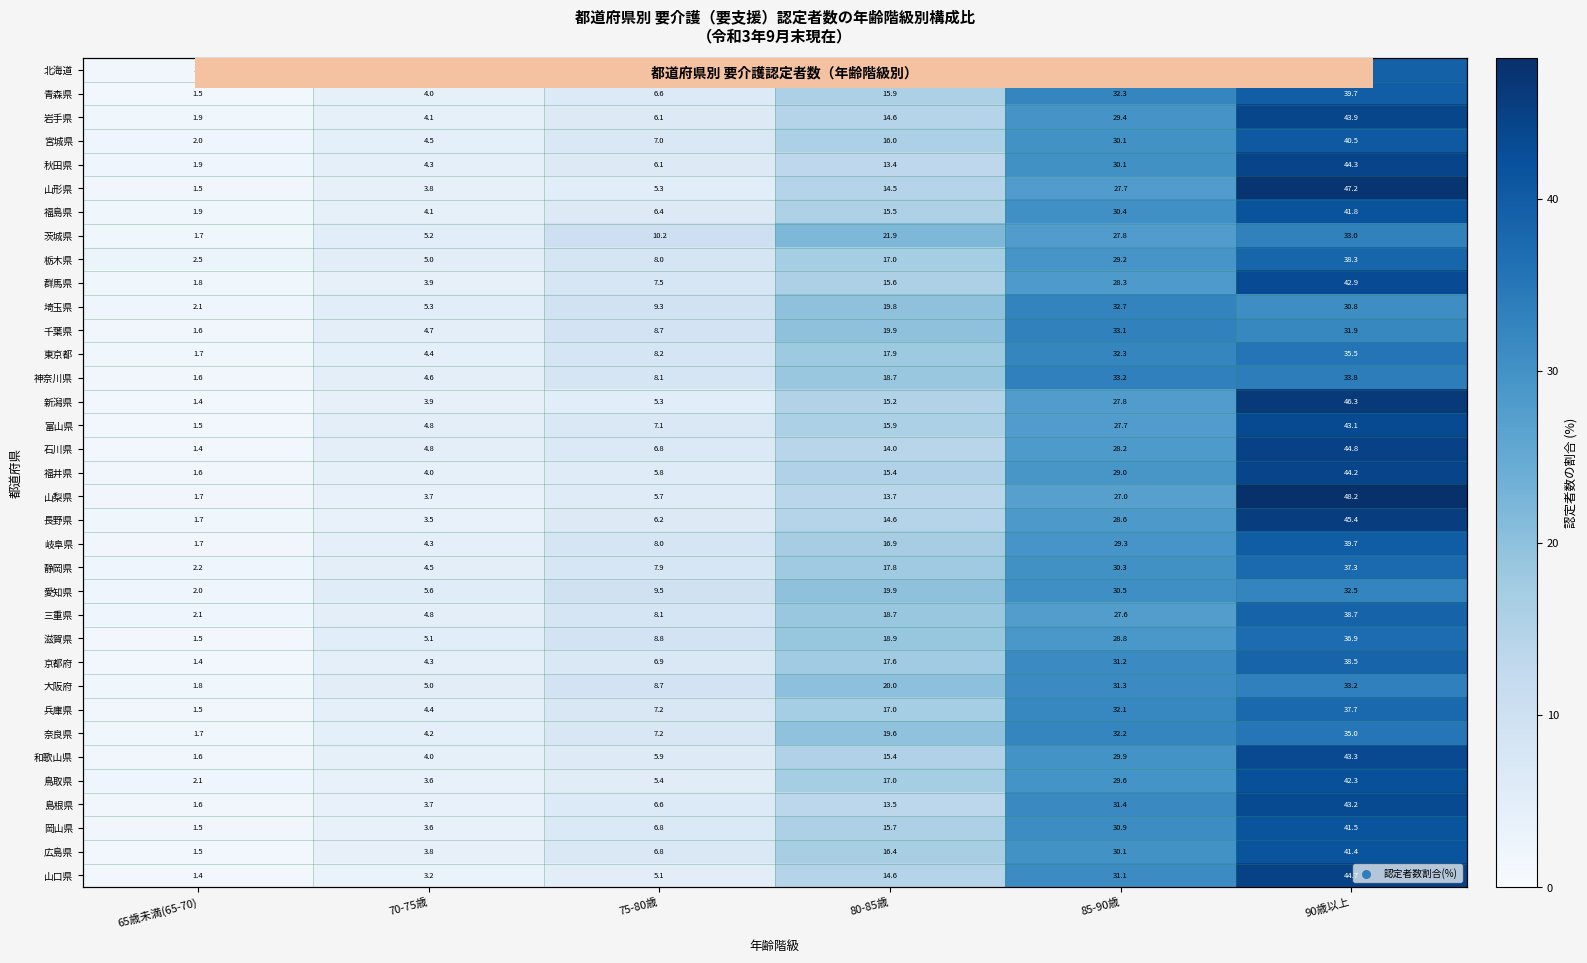

Is the value of 山口県 at 90歳以上 greater than the value of 愛知県 at 80-85歳?

Yes